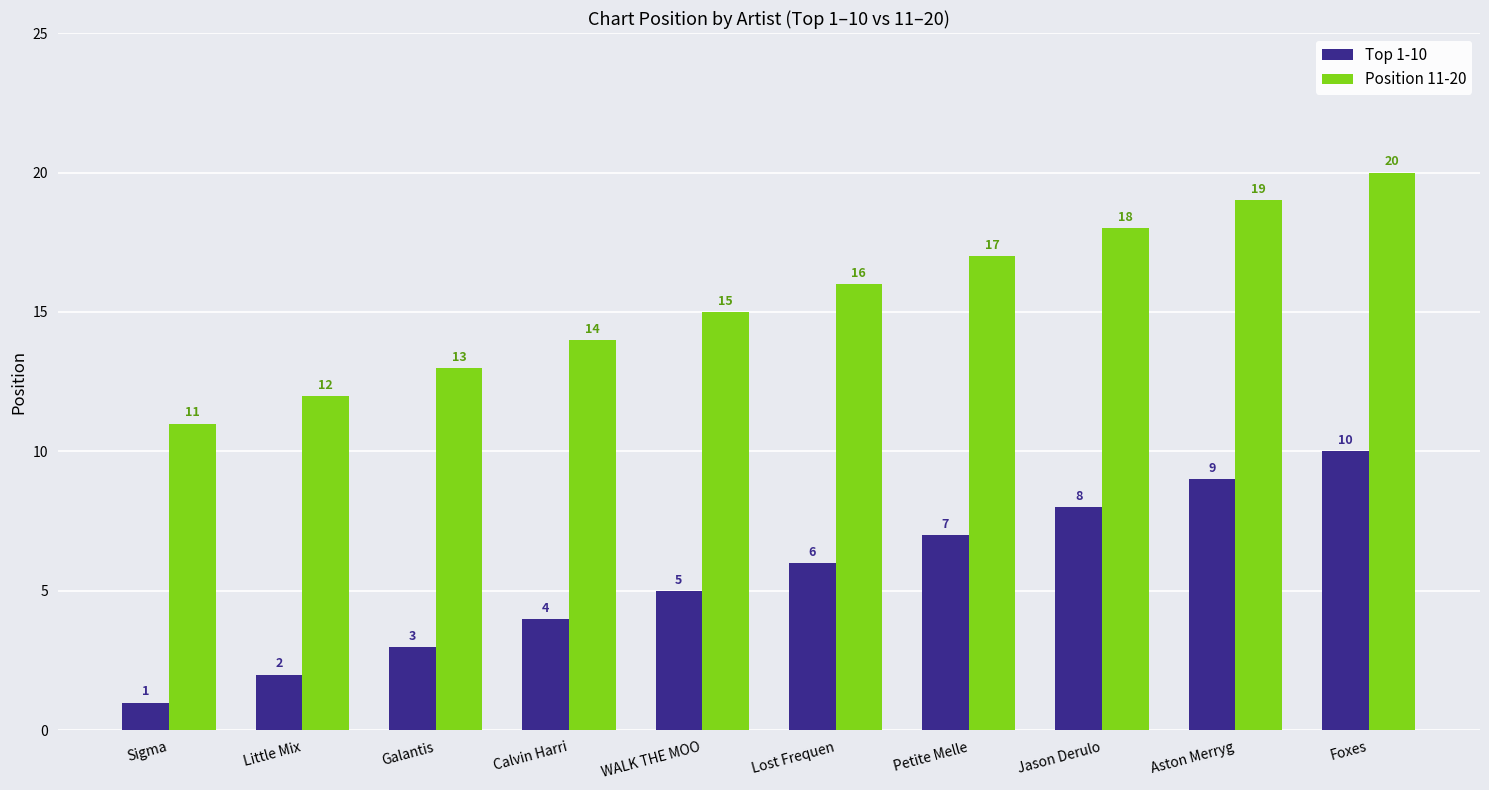

How many values in the Position 11-20 series are below 16?

5